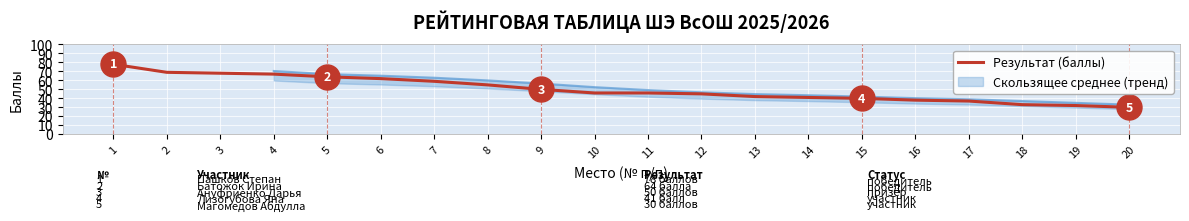

At which label is the value closest to 54?

8